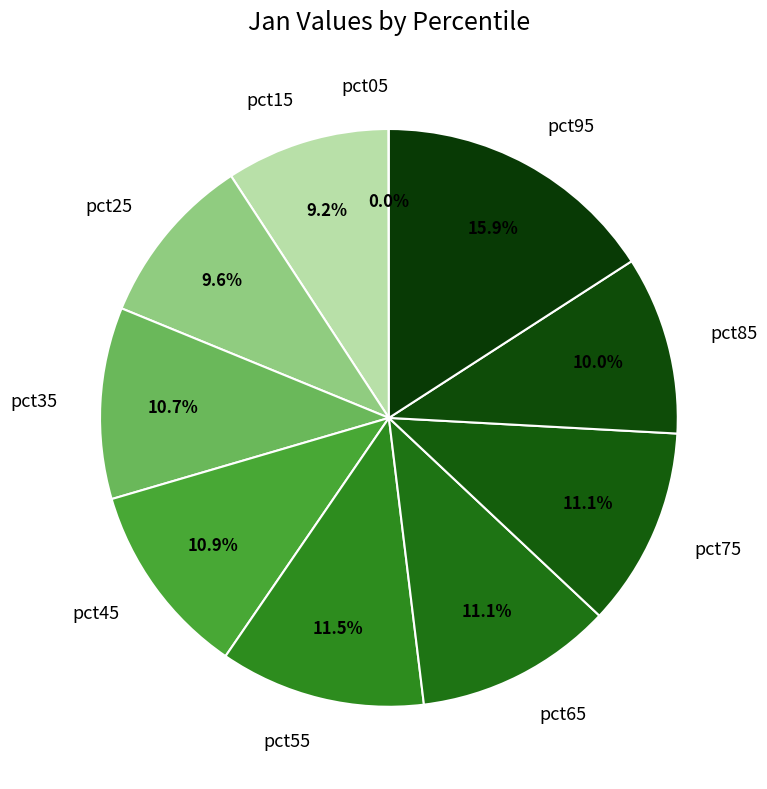

Which slice is the largest?

pct95